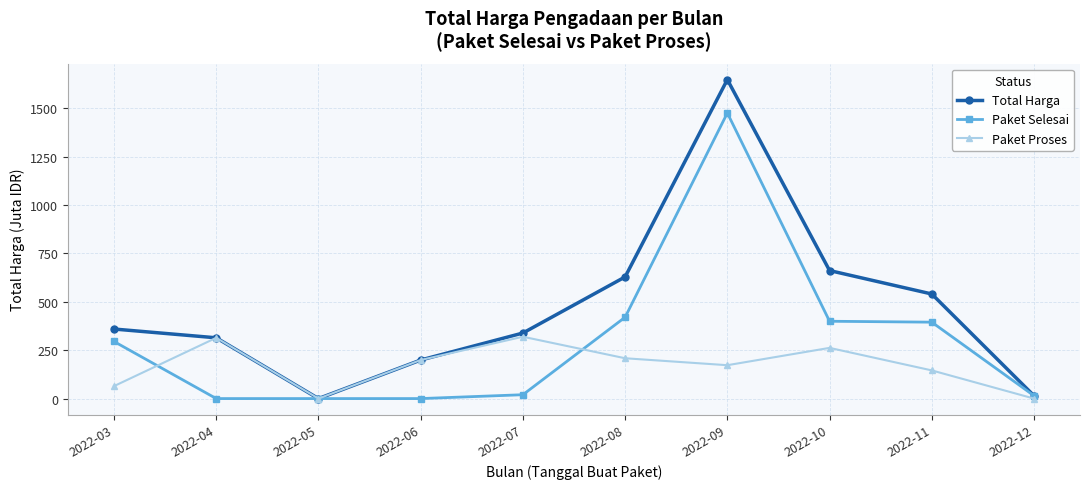

What is the total value across all series at 2022-04?

628.2